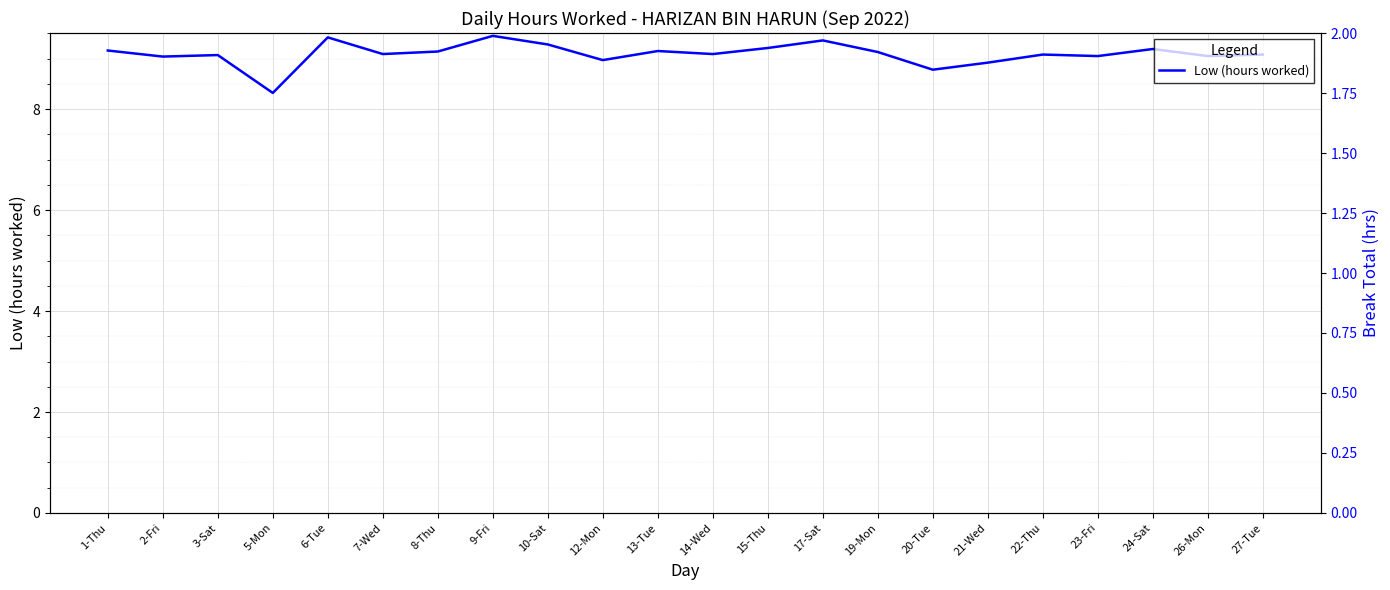

Reading left to right, extract all data points from this chart.

Low (hours worked): 9.2	9.0	9.1	8.3	9.4	9.1	9.1	9.4	9.3	9.0	9.2	9.1	9.2	9.4	9.1	8.8	8.9	9.1	9.1	9.2	9.1	9.1
Break Total: 0.0	0.0	0.0	0.0	0.0	0.0	0.0	0.0	0.0	0.0	0.0	0.0	0.0	0.0	0.0	0.0	0.0	0.0	0.0	0.0	0.0	0.0